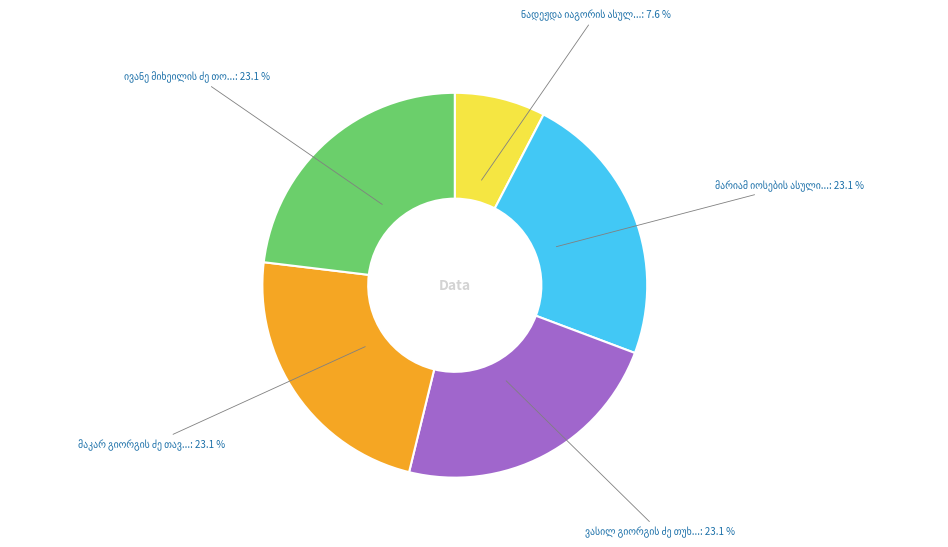

Does any single category account for the majority?

No